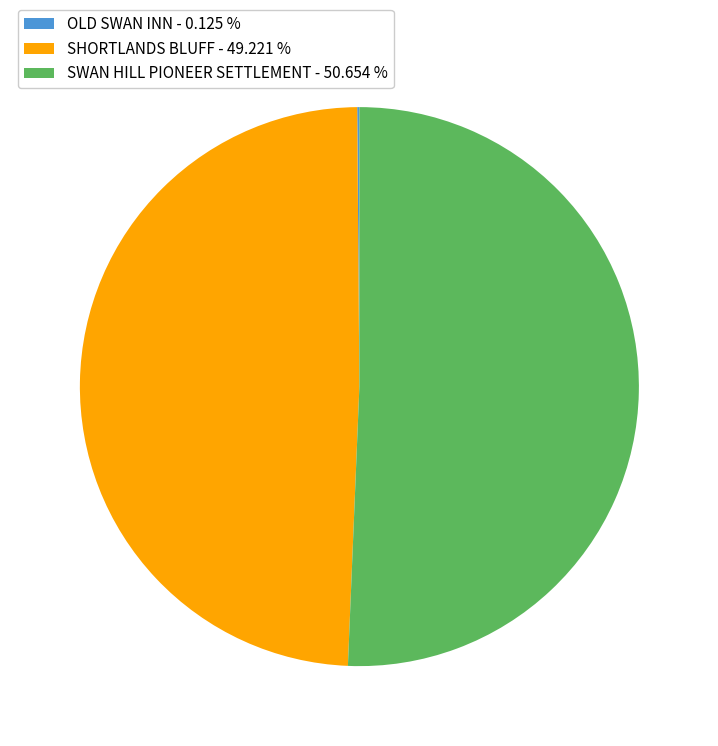

Between SHORTLANDS BLUFF - 49.221 % and SWAN HILL PIONEER SETTLEMENT - 50.654 %, which is larger?

SWAN HILL PIONEER SETTLEMENT - 50.654 %